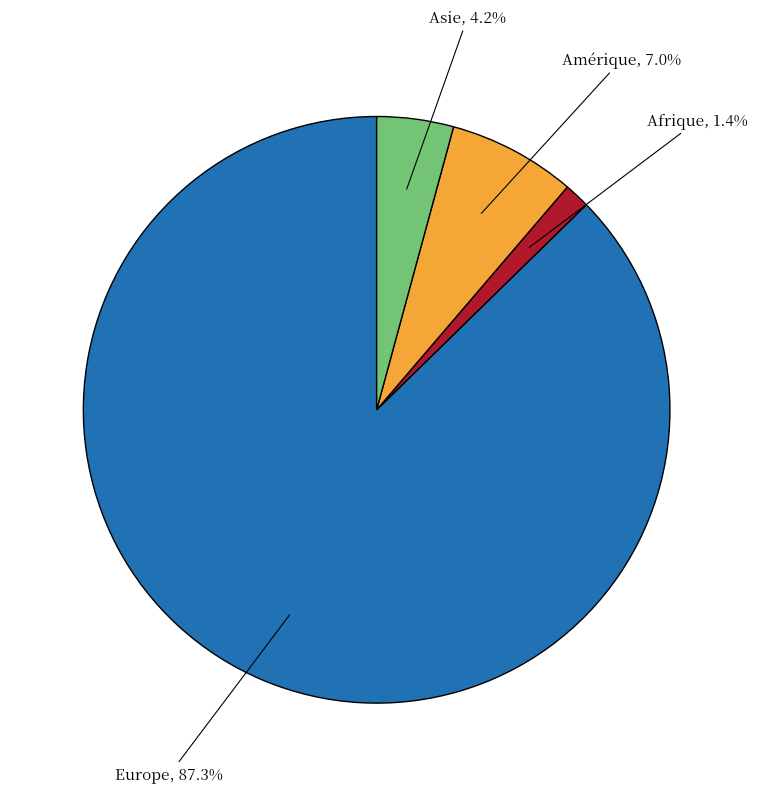

Does any single category account for the majority?

Yes